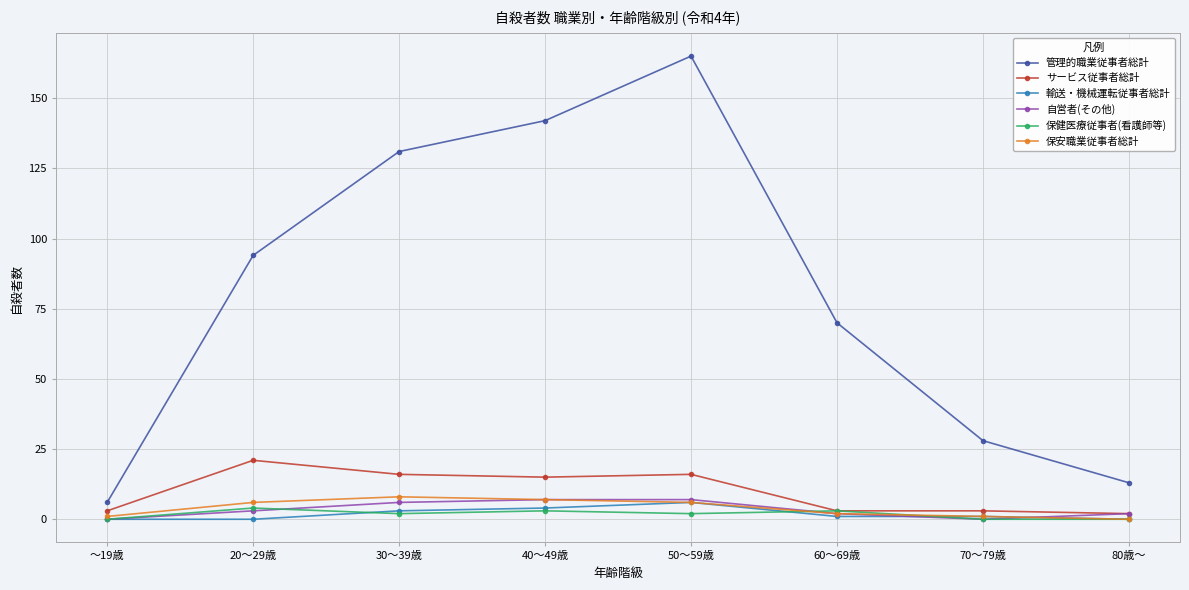

How many categories are shown in the chart?

8